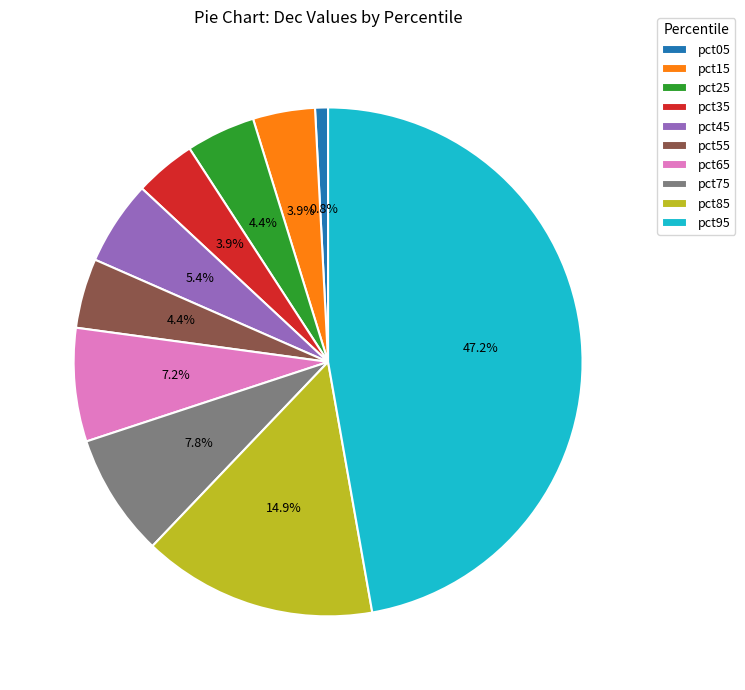

What portion of the pie excludes pct65?

92.8%